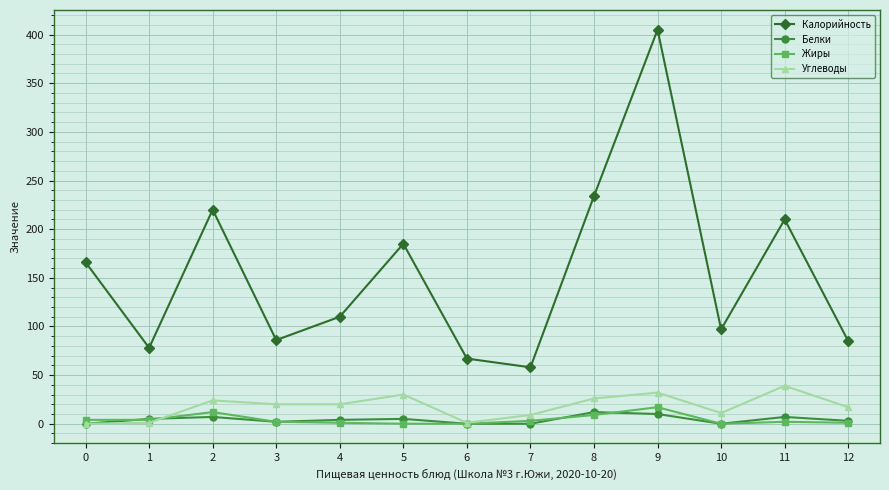

What are all the series names shown in the legend?

Калорийность, Белки, Жиры, Углеводы